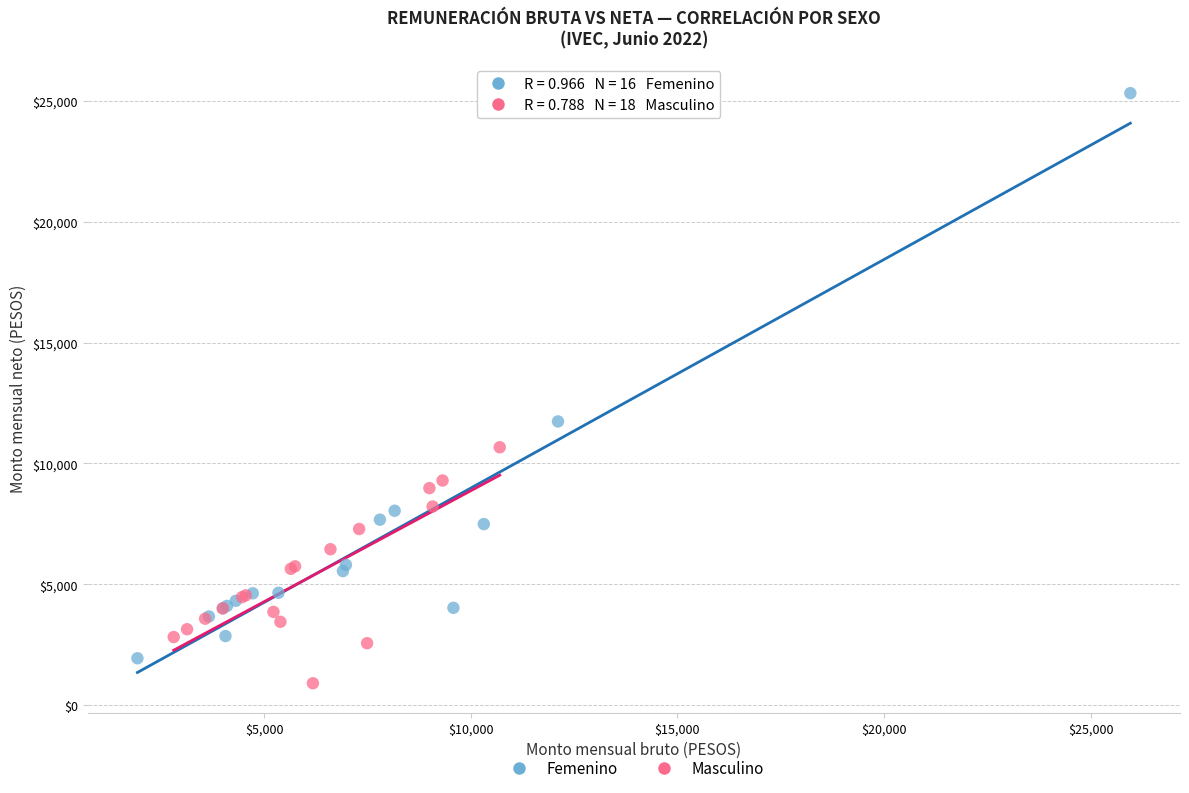

Which series has the largest Y range (max minus min)?

Femenino